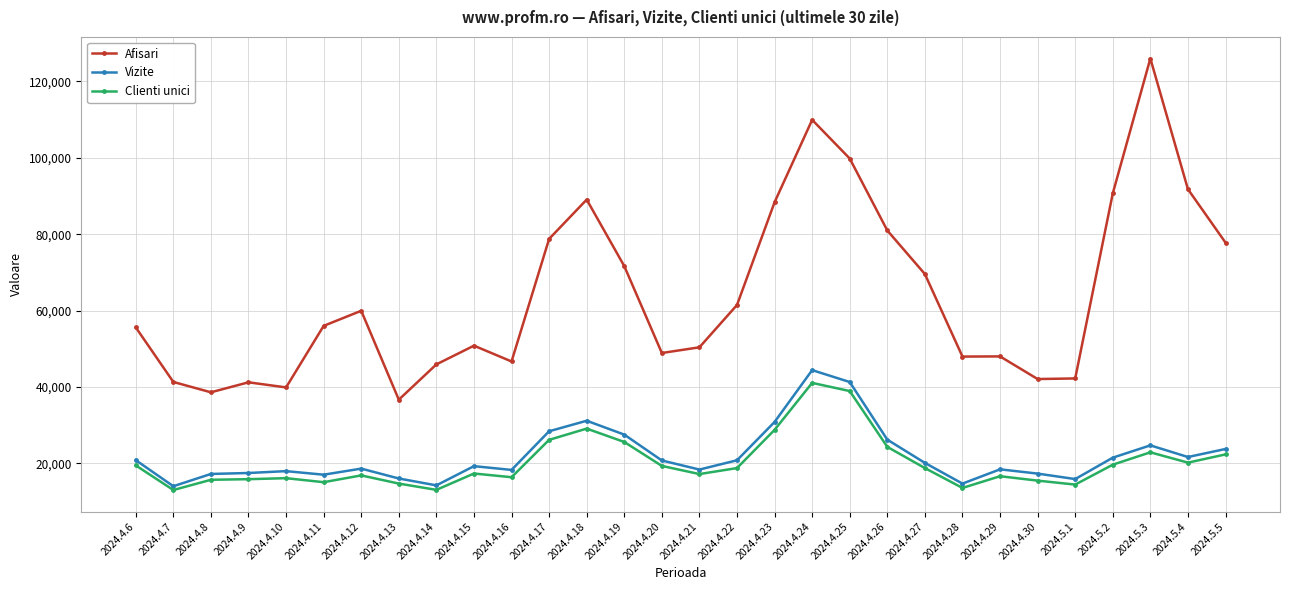

What is the label of the 16th point from the left?

2024.4.21